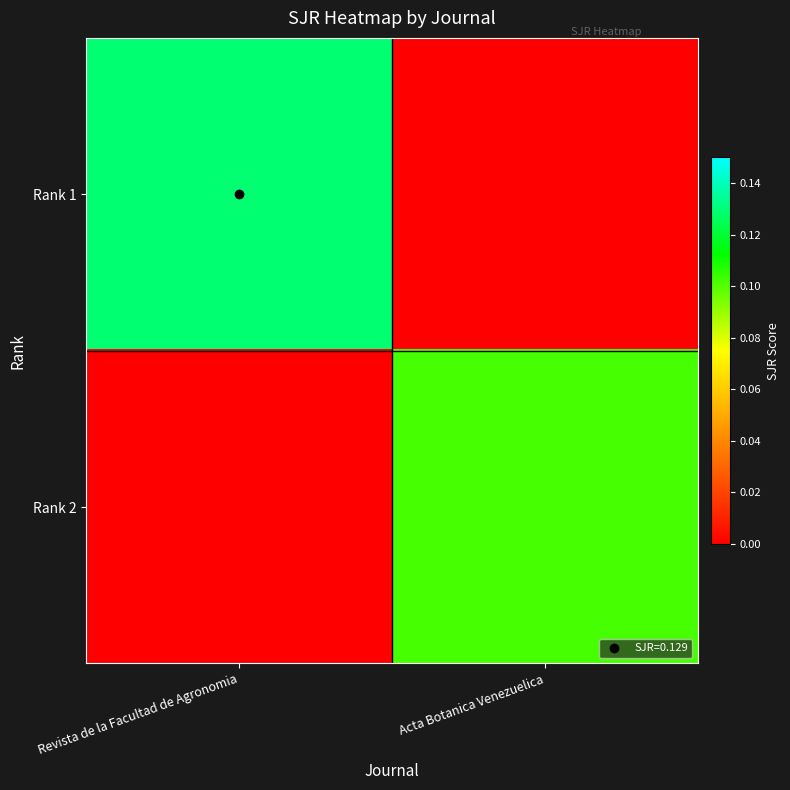

At which category does the chart reach its minimum across all series?

Acta Botanica Venezuelica